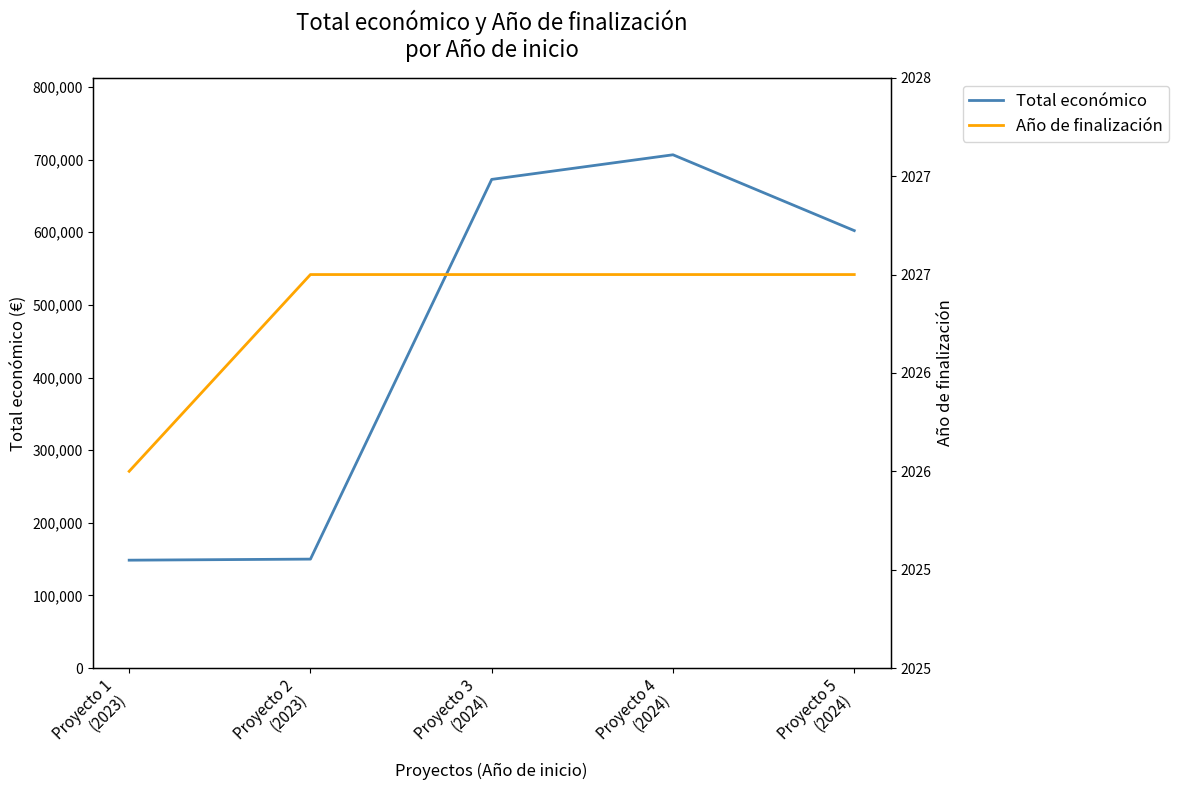

What is the highest value of the Año de finalización series?

2027.0